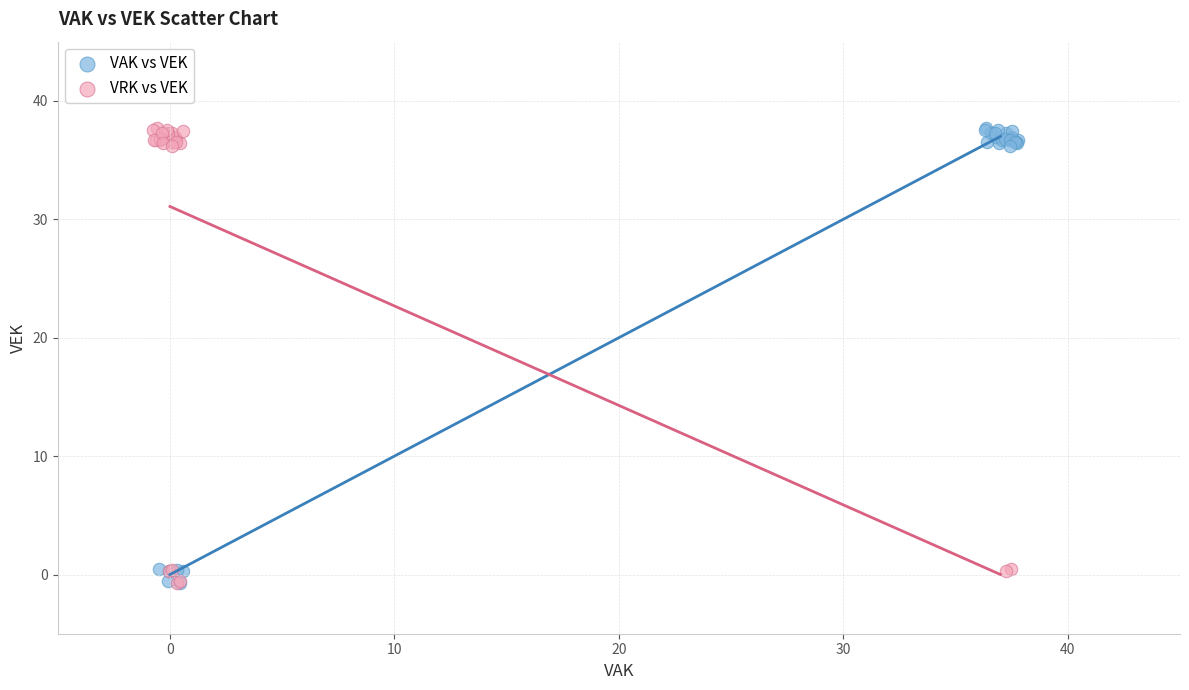

What are all the series names shown in the legend?

VAK vs VEK, VRK vs VEK